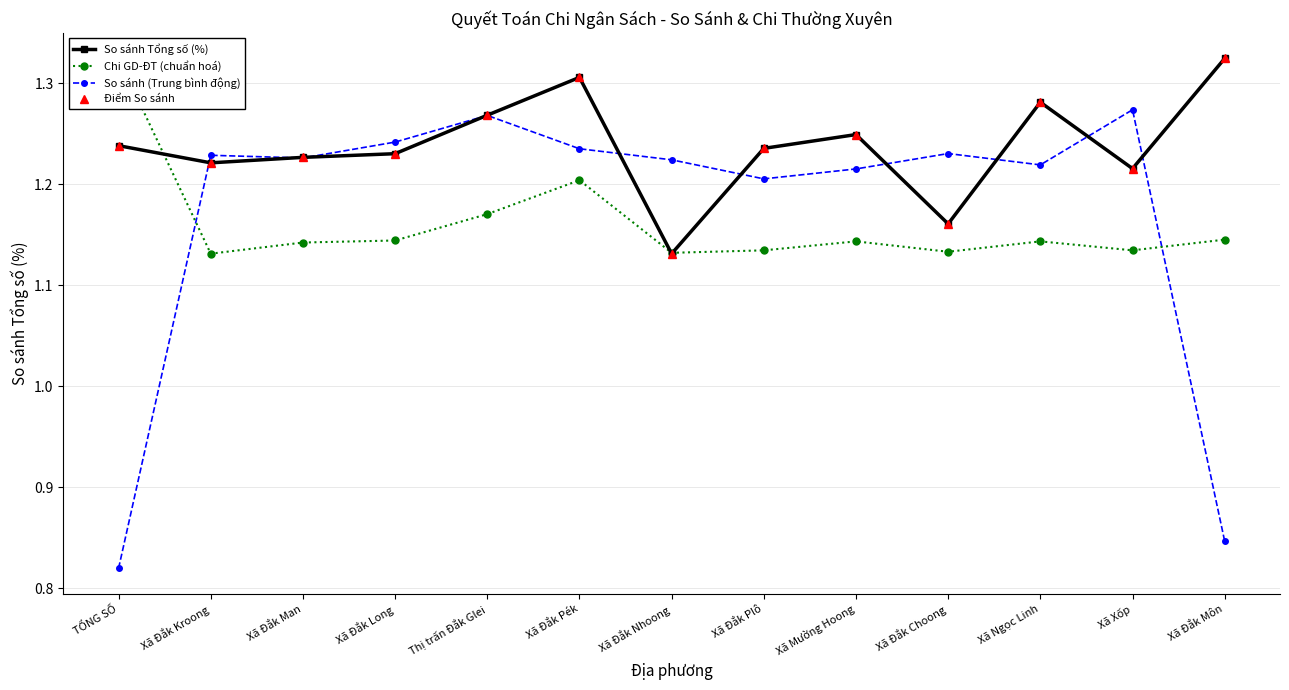

Reading left to right, transcribe all the data shown in this chart.

So sánh Tổng số (%): TỔNG SỐ=1.2	Xã Đắk Kroong=1.2	Xã Đắk Man=1.2	Xã Đắk Long=1.2	Thị trấn Đắk Glei=1.3	Xã Đắk Pék=1.3	Xã Đắk Nhoong=1.1	Xã Đắk Plô=1.2	Xã Mường Hoong=1.2	Xã Đắk Choong=1.2	Xã Ngọc Linh=1.3	Xã Xốp=1.2	Xã Đắk Môn=1.3
Chi GD-ĐT (chuẩn hoá): TỔNG SỐ=1.3	Xã Đắk Kroong=1.1	Xã Đắk Man=1.1	Xã Đắk Long=1.1	Thị trấn Đắk Glei=1.2	Xã Đắk Pék=1.2	Xã Đắk Nhoong=1.1	Xã Đắk Plô=1.1	Xã Mường Hoong=1.1	Xã Đắk Choong=1.1	Xã Ngọc Linh=1.1	Xã Xốp=1.1	Xã Đắk Môn=1.1
So sánh (Trung bình động): TỔNG SỐ=0.8	Xã Đắk Kroong=1.2	Xã Đắk Man=1.2	Xã Đắk Long=1.2	Thị trấn Đắk Glei=1.3	Xã Đắk Pék=1.2	Xã Đắk Nhoong=1.2	Xã Đắk Plô=1.2	Xã Mường Hoong=1.2	Xã Đắk Choong=1.2	Xã Ngọc Linh=1.2	Xã Xốp=1.3	Xã Đắk Môn=0.8
Điểm So sánh: TỔNG SỐ=1.2	Xã Đắk Kroong=1.2	Xã Đắk Man=1.2	Xã Đắk Long=1.2	Thị trấn Đắk Glei=1.3	Xã Đắk Pék=1.3	Xã Đắk Nhoong=1.1	Xã Đắk Plô=1.2	Xã Mường Hoong=1.2	Xã Đắk Choong=1.2	Xã Ngọc Linh=1.3	Xã Xốp=1.2	Xã Đắk Môn=1.3